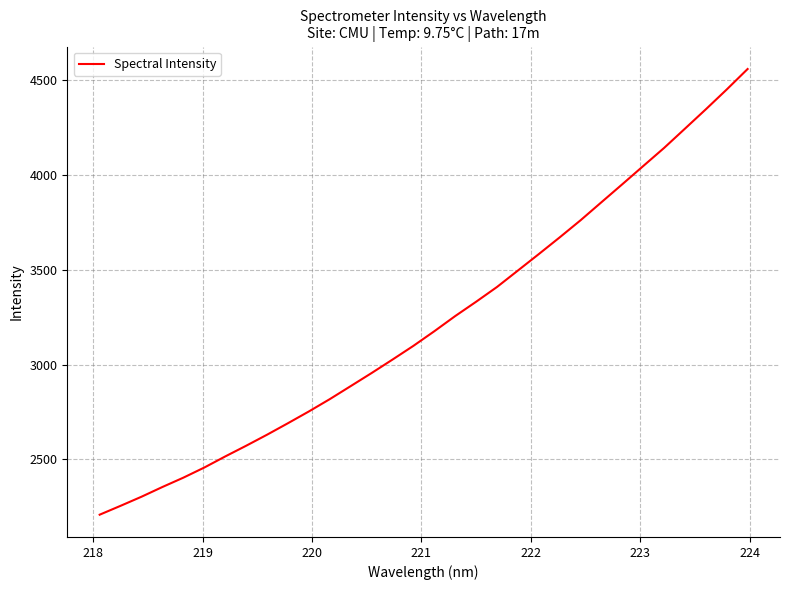

Reading left to right, list all the values displayed in this chart.

2208.2	2255.0	2303.0	2354.4	2403.6	2457.0	2515.5	2571.9	2630.2	2690.9	2752.9	2817.9	2886.6	2955.6	3026.6	3099.1	3176.1	3256.2	3331.7	3409.7	3496.4	3583.2	3671.4	3761.7	3856.9	3951.9	4047.8	4143.4	4245.2	4347.3	4451.8	4559.8